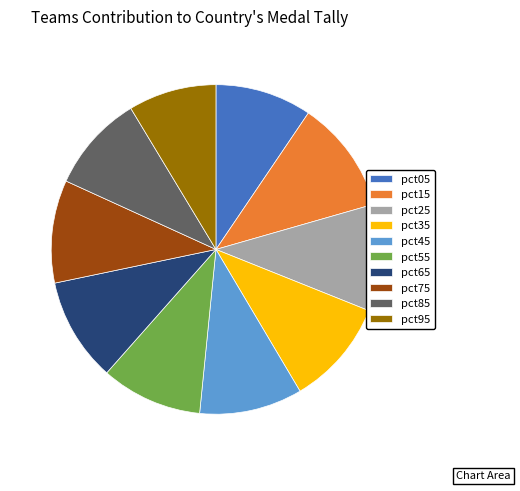

Combined, do pct45 and pct95 account for over 50%?

No